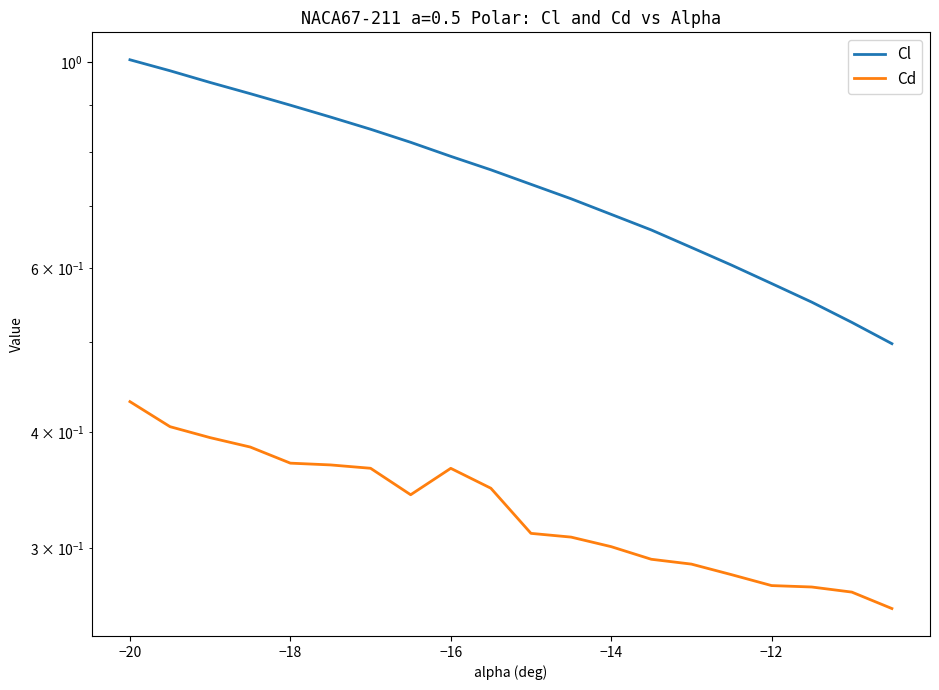

What is the difference between the maximum and minimum values in the Cd series?

0.2